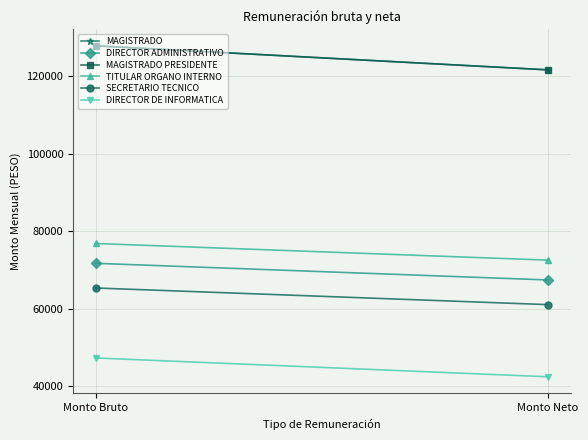

At how many categories does at least one series exceed 126823?

1